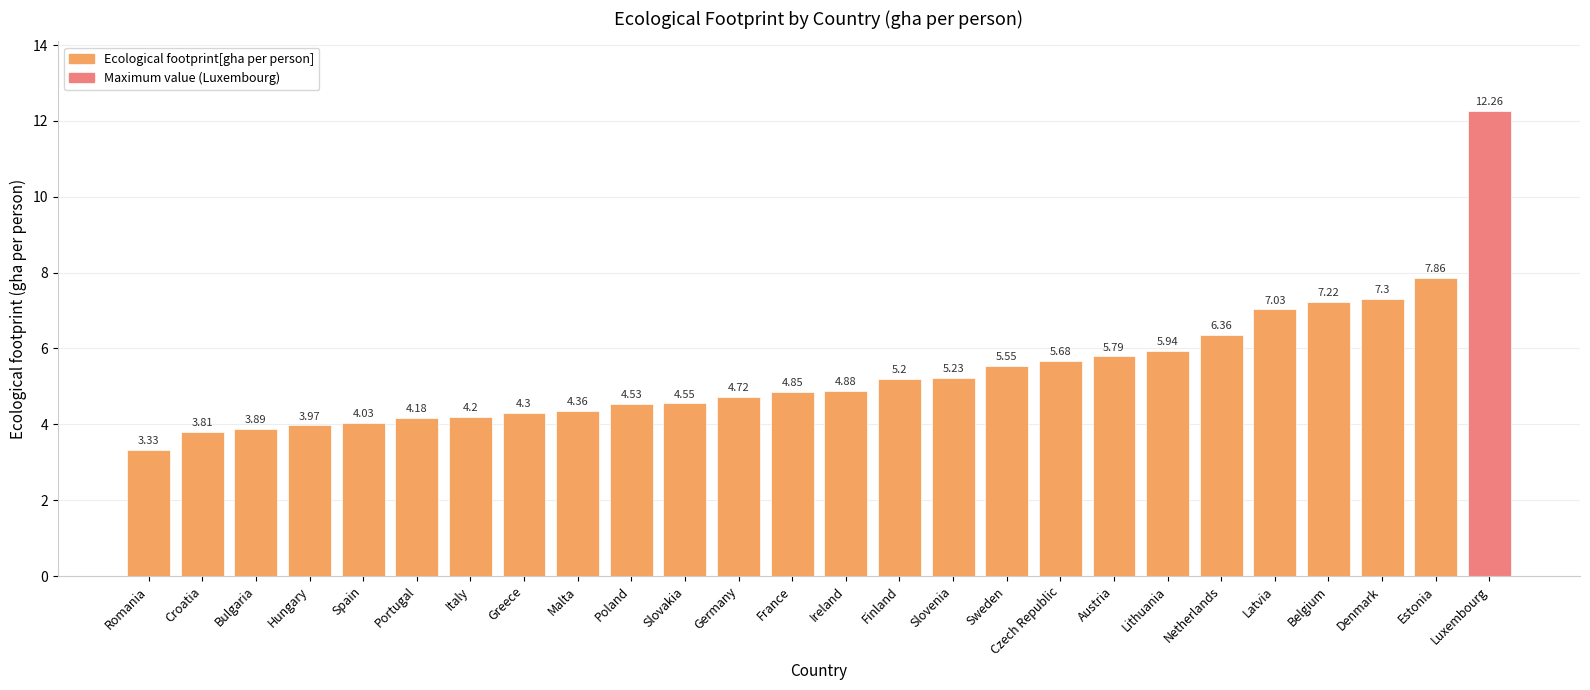

What is the label of the 4th bar from the right?

Belgium